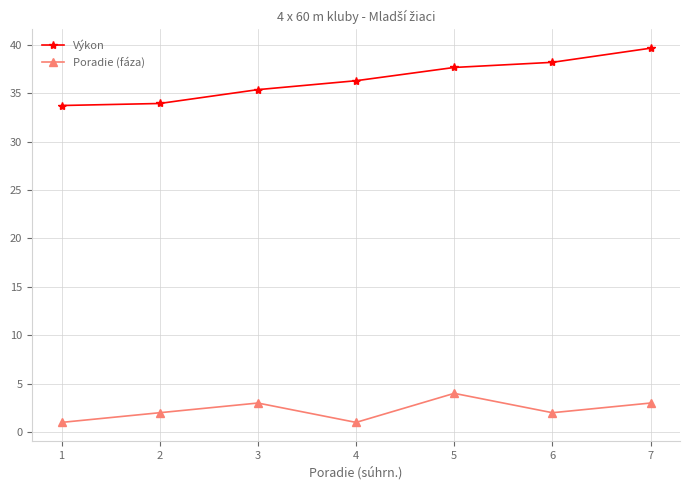

How many values in the Výkon series exceed 36?

4